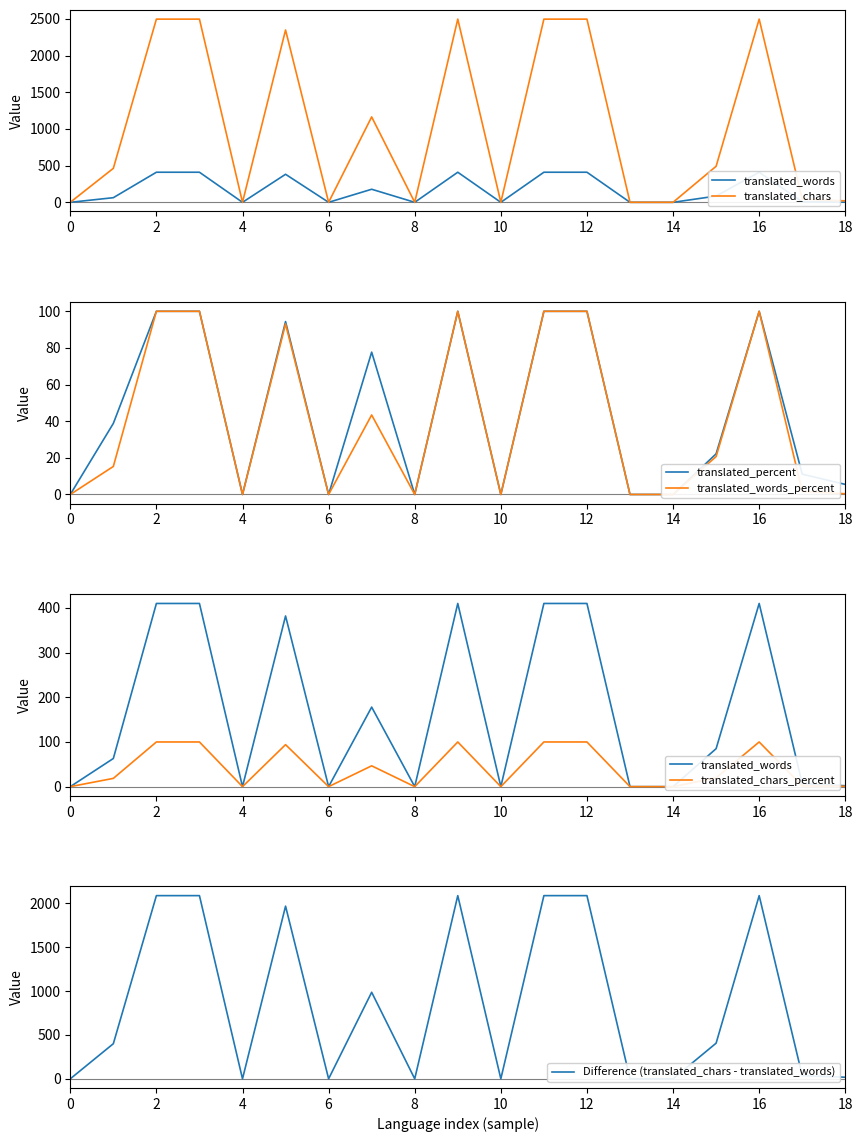

True or false: translated_percent and translated_chars_percent intersect in this chart.

False